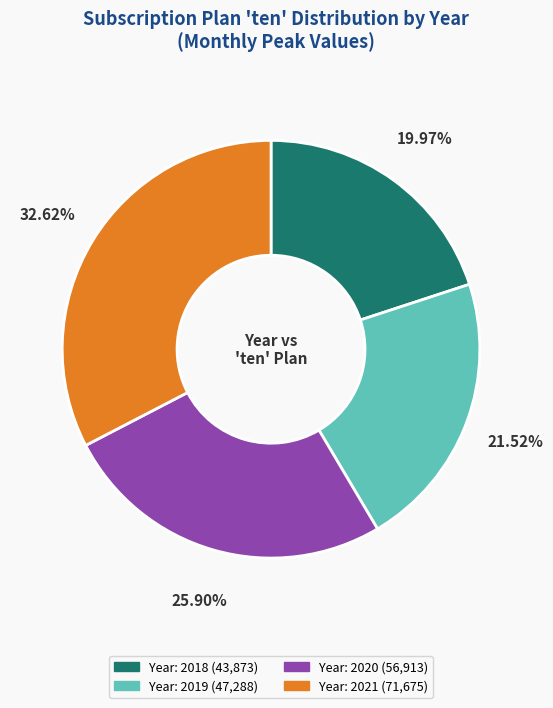

Does any single category account for the majority?

No